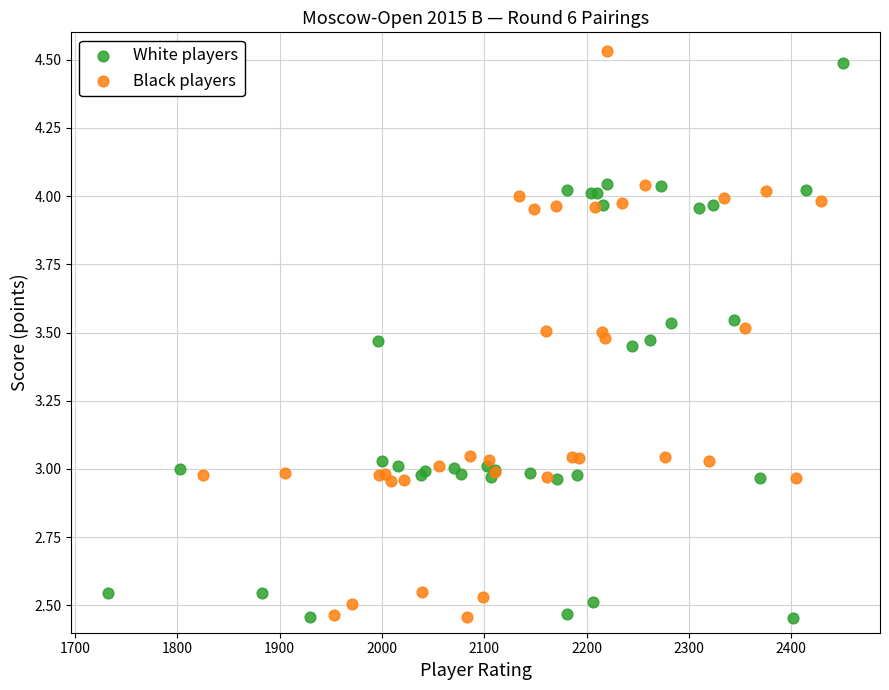

Which series contains the highest Y value?

Black players